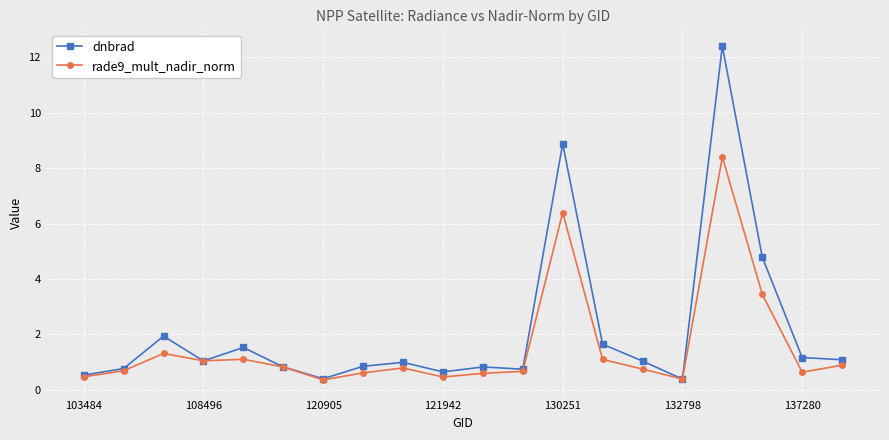

Which series has the widest spread of values?

dnbrad